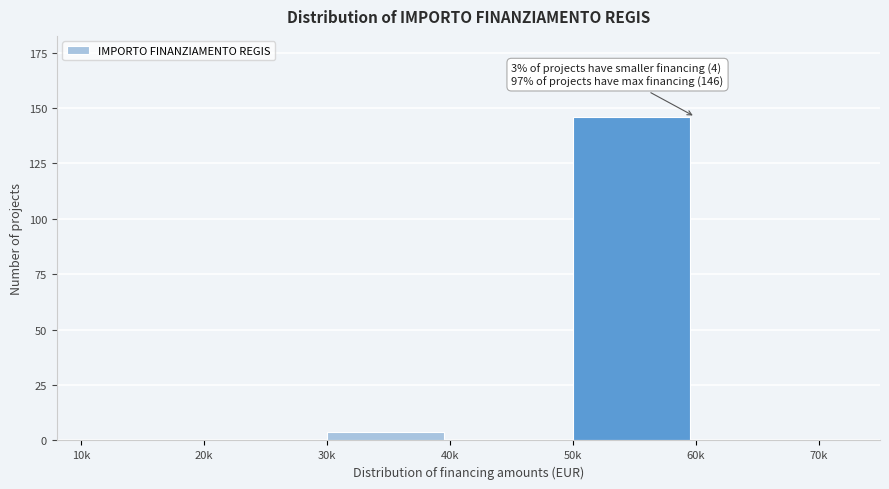

Reading left to right, what are all the values shown in this chart?

10k=0	20k=0	30k=4	40k=0	50k=146	60k=0